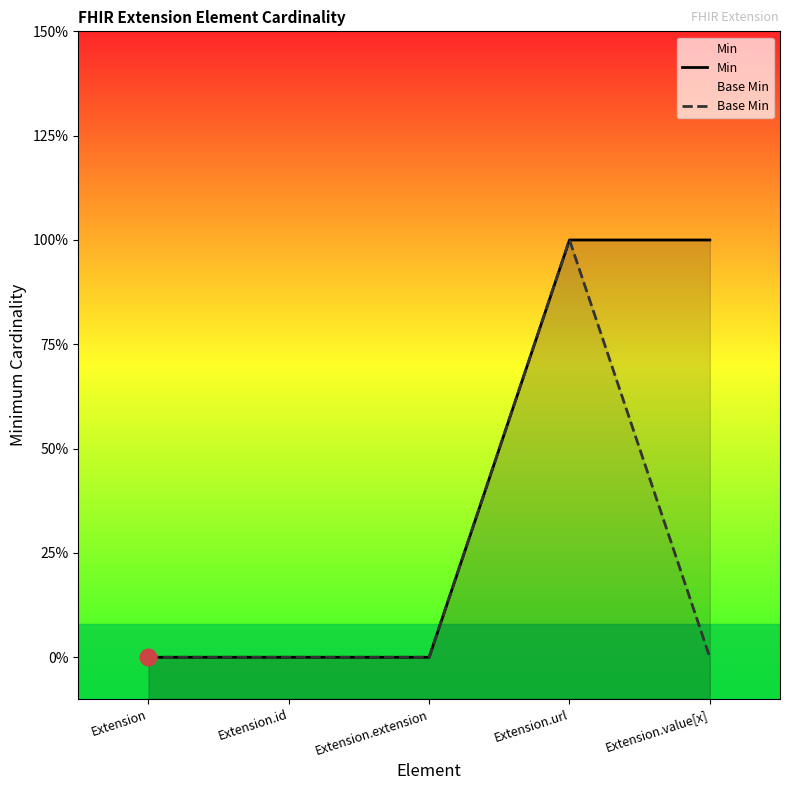

Is the value of Min at Extension.url greater than the value of Base Min at Extension.value[x]?

Yes